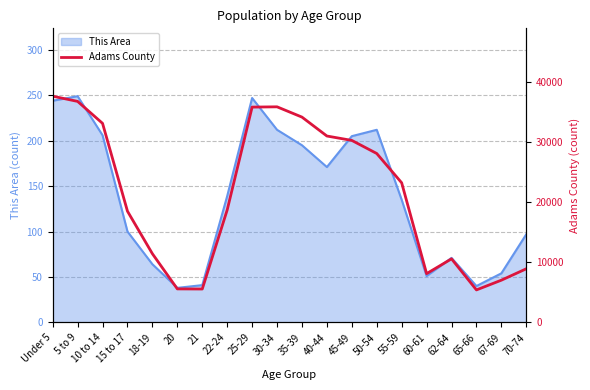

What is the maximum value for This Area?

249